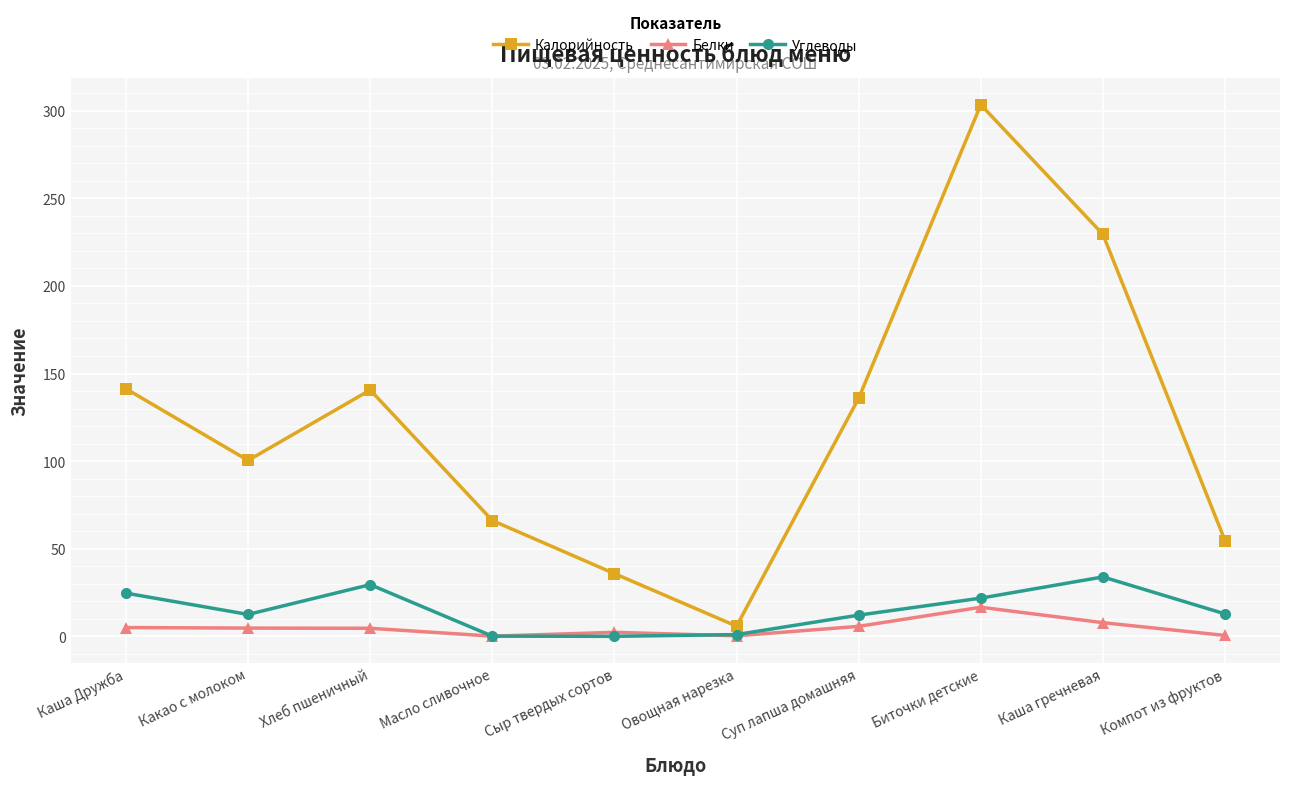

What is the value of the Белки point at the 3rd from the left?

4.6